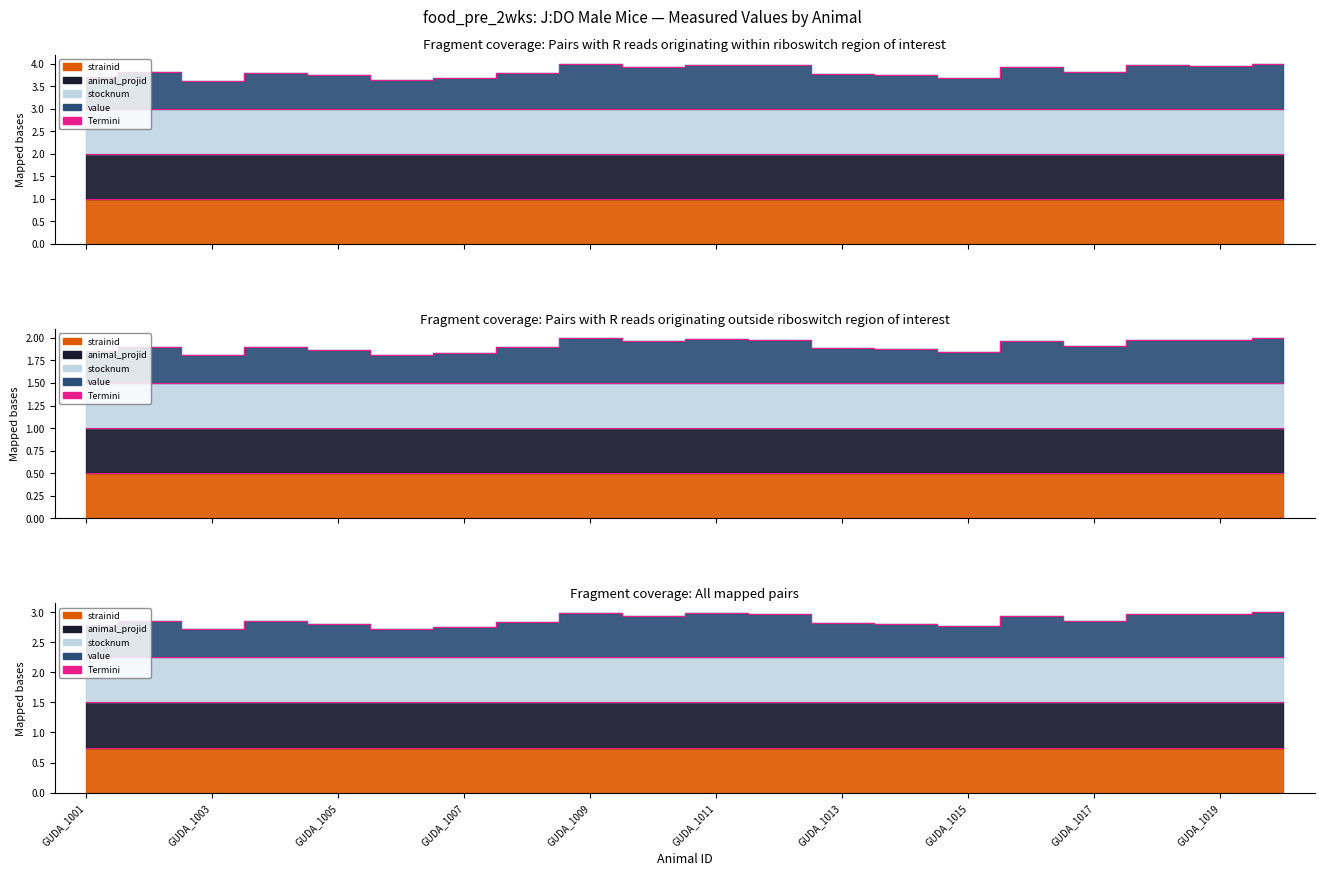

The value at GUDA_1013 is 1.6. True or false?

False